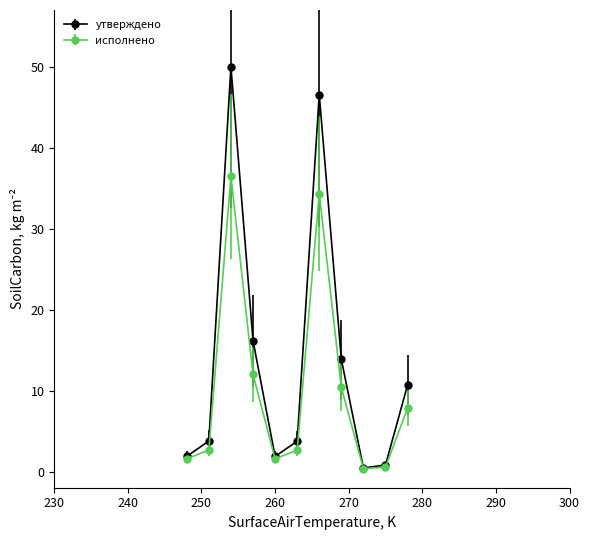

What is the greatest value displayed?

50.0